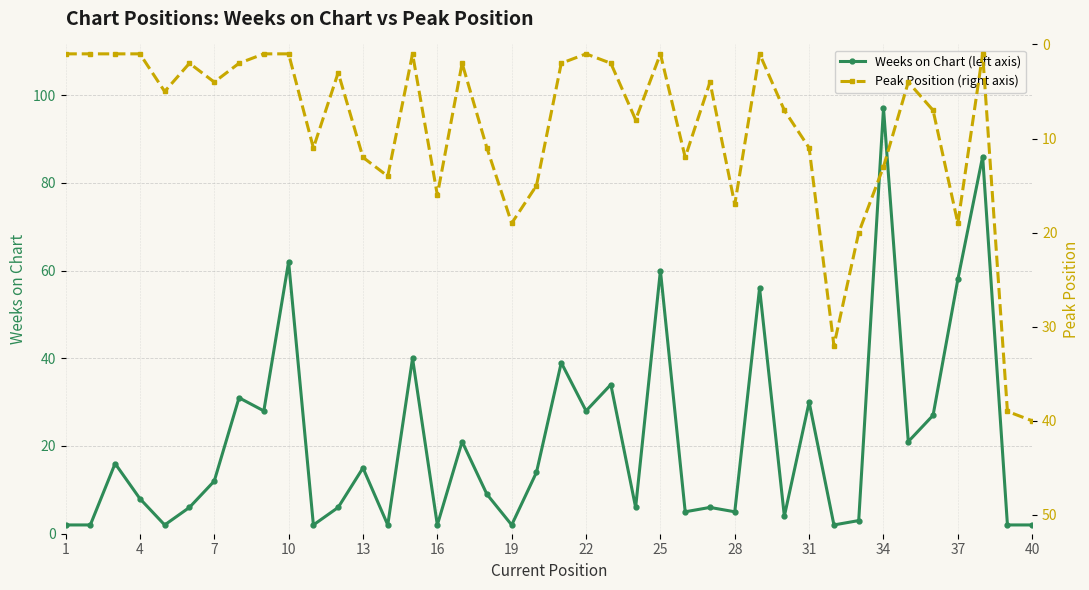

True or false: Peak Position (right axis) and Weeks on Chart (left axis) cross at least once.

True